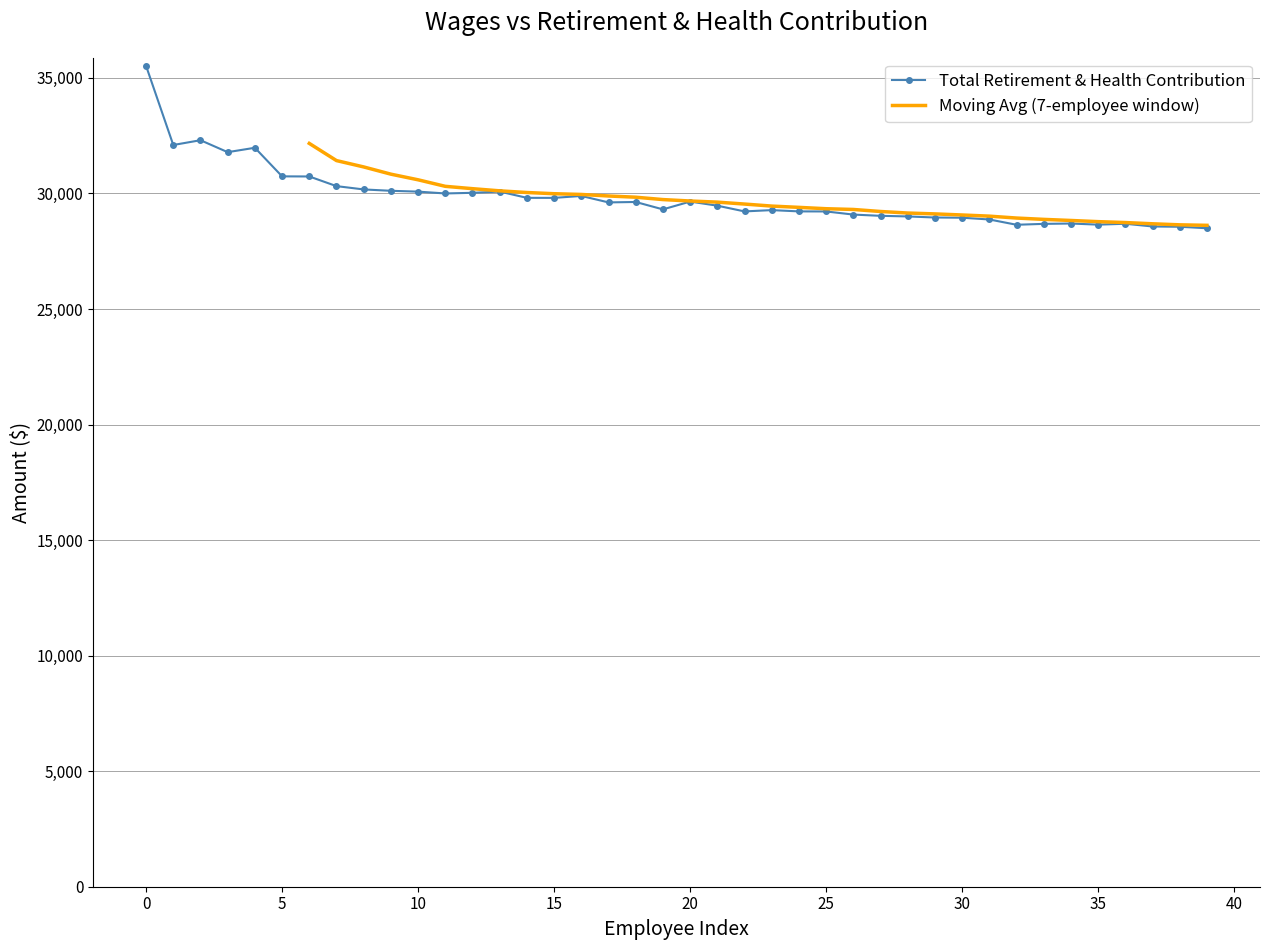

Is it true that the value at 22 is 29223?

True